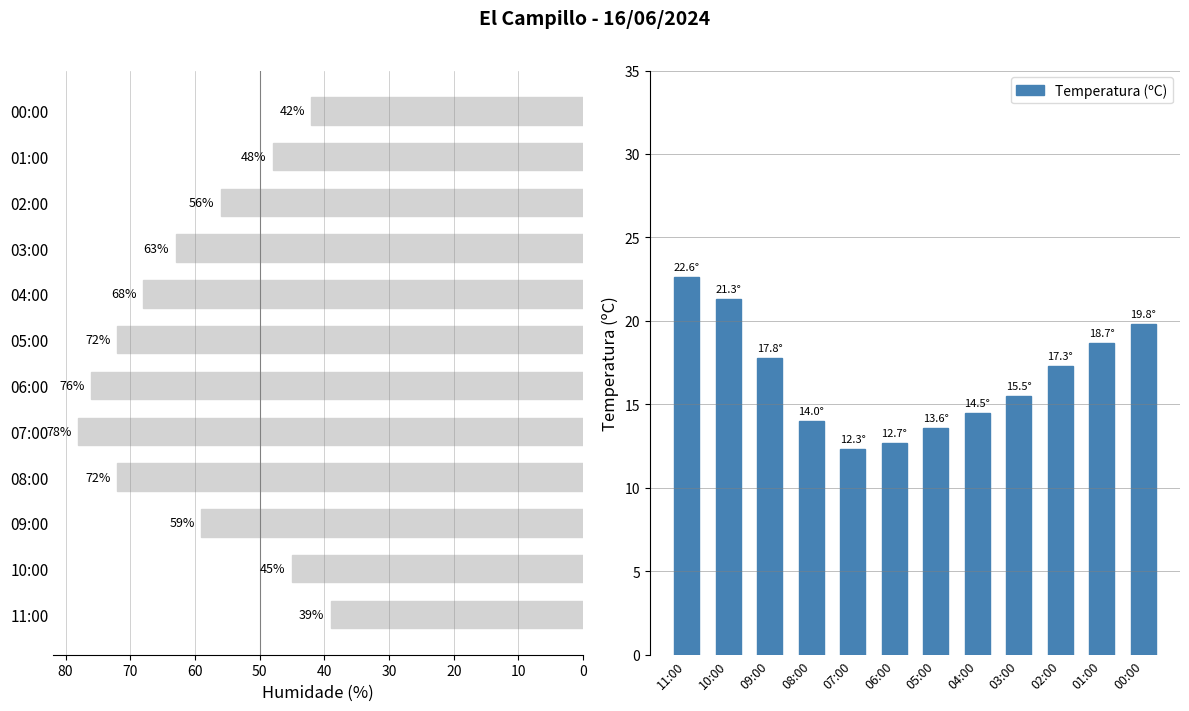

What is the difference between the maximum and minimum values in the Temperatura (ºC) series?

10.3